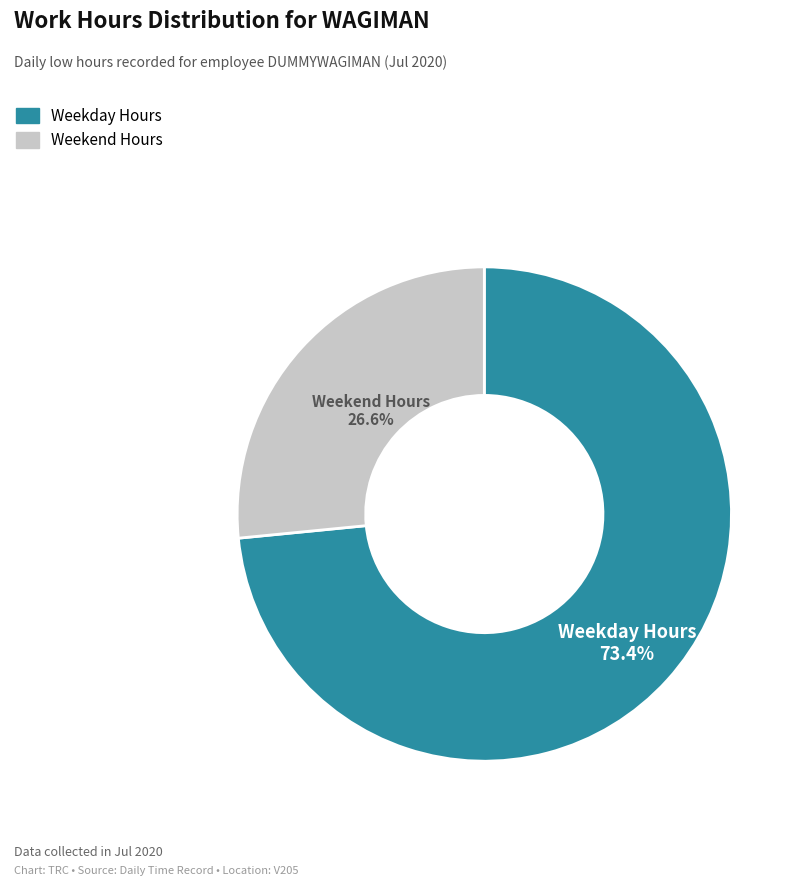

Is there a majority slice in this chart?

Yes